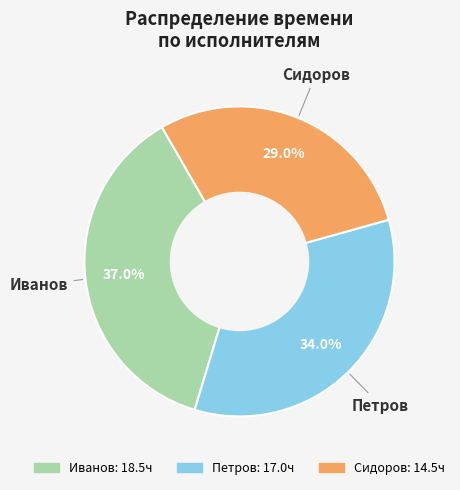

To the nearest percent, what is the difference between the Сидоров and Иванов slice percentages?

8%